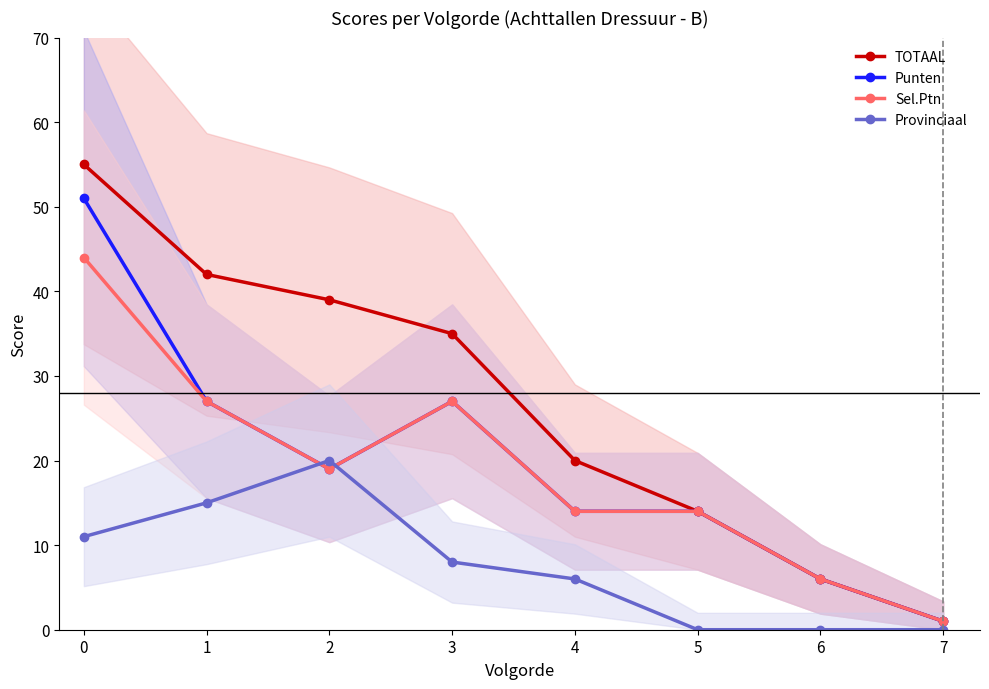

What are all the series names shown in the legend?

TOTAAL, Punten, Sel.Ptn, Provinciaal